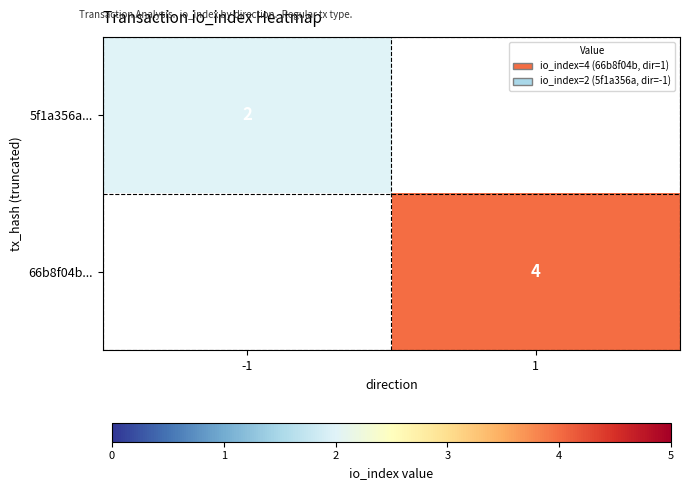

Is it true that 66b8f04b... equals 6 at 1?

False